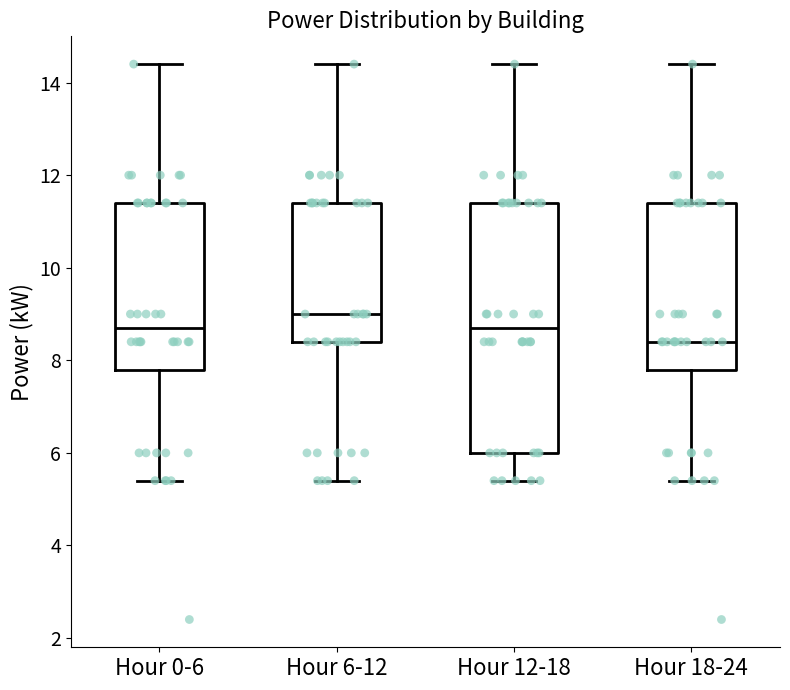

Where is the upper edge of the box for Hour 18-24 on the y-axis? The values are not printed on the chart, so give them approximately, as read against the axis.

11.4